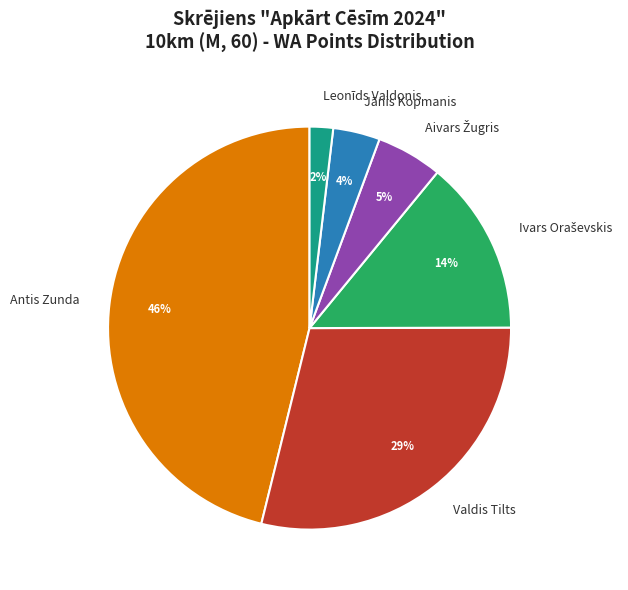

How many slices are in this pie chart?

6